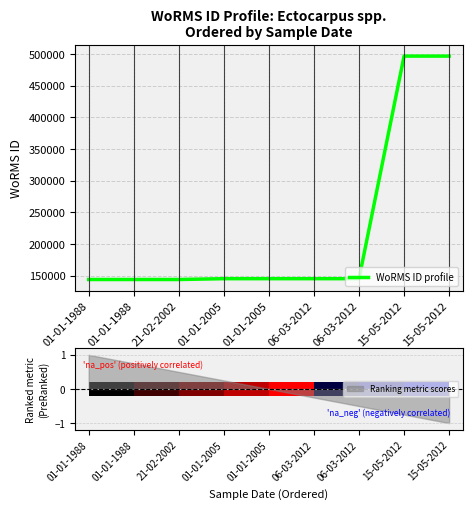

Is it true that the value at 06-03-2012 is 145410?

True